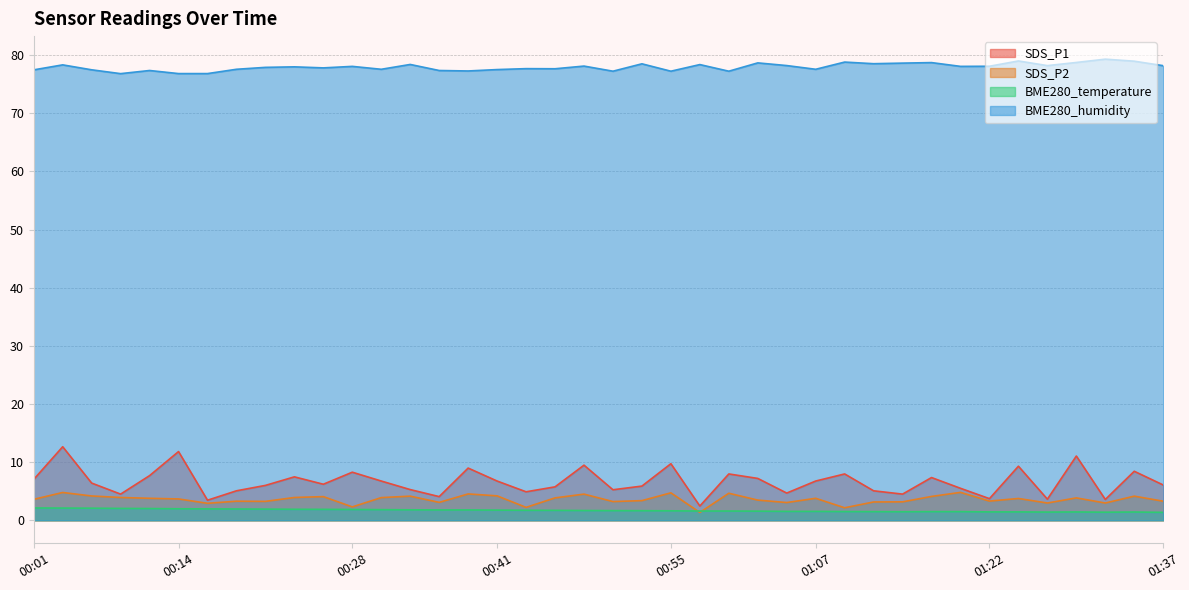

What is the label of the 5th point from the right?

01:27